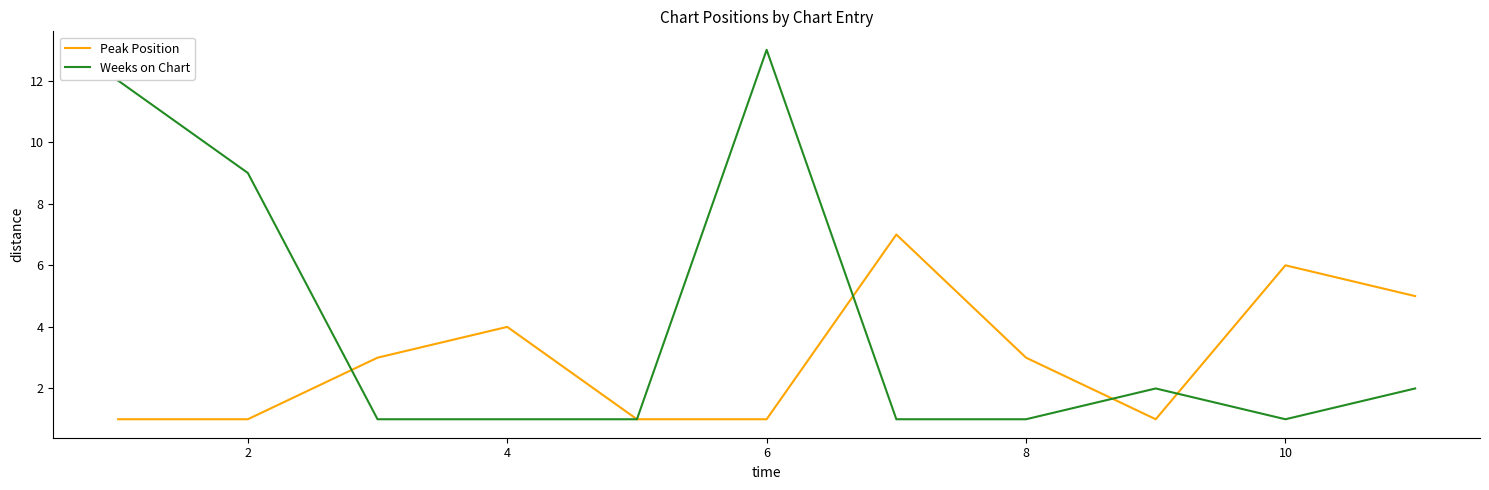

What are all the series names shown in the legend?

Peak Position, Weeks on Chart